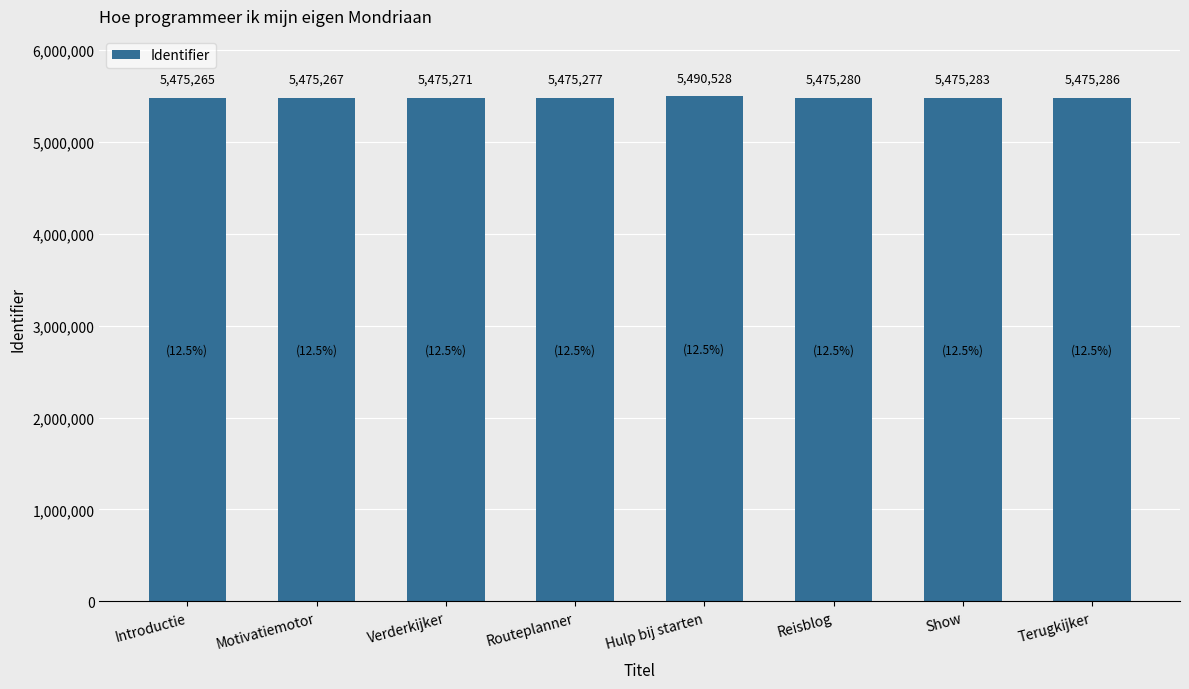

What is the sum of all values?

43817457